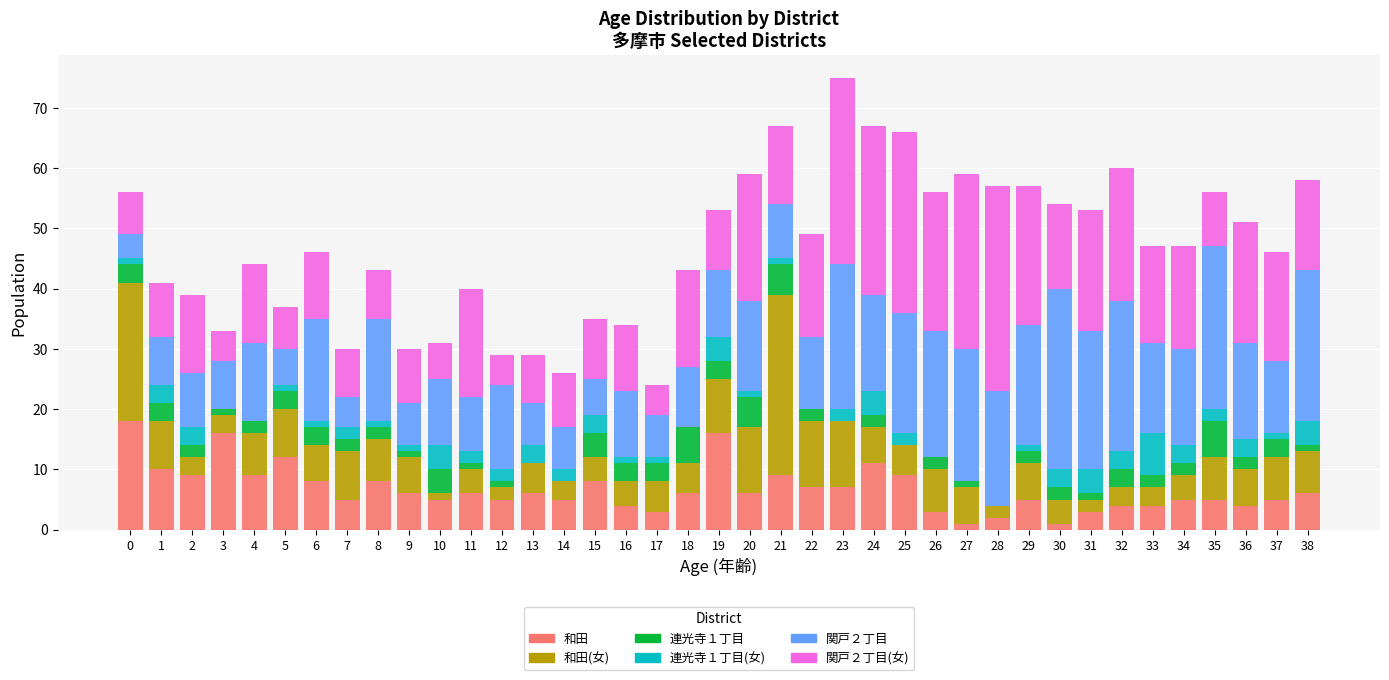

The value of 和田 at 5 is 12. True or false?

True